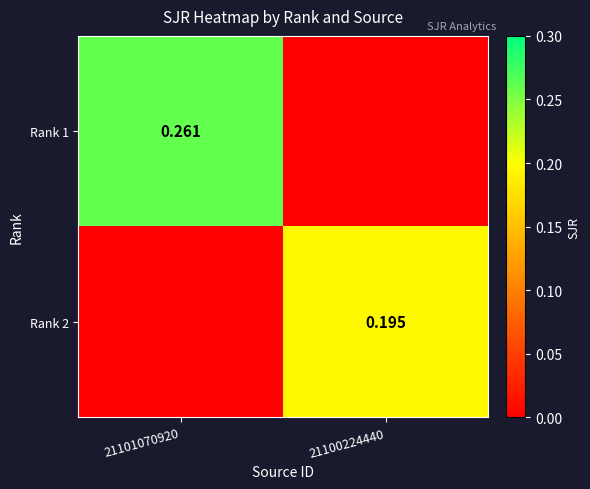

How many values in Rank 1 are above zero?

1